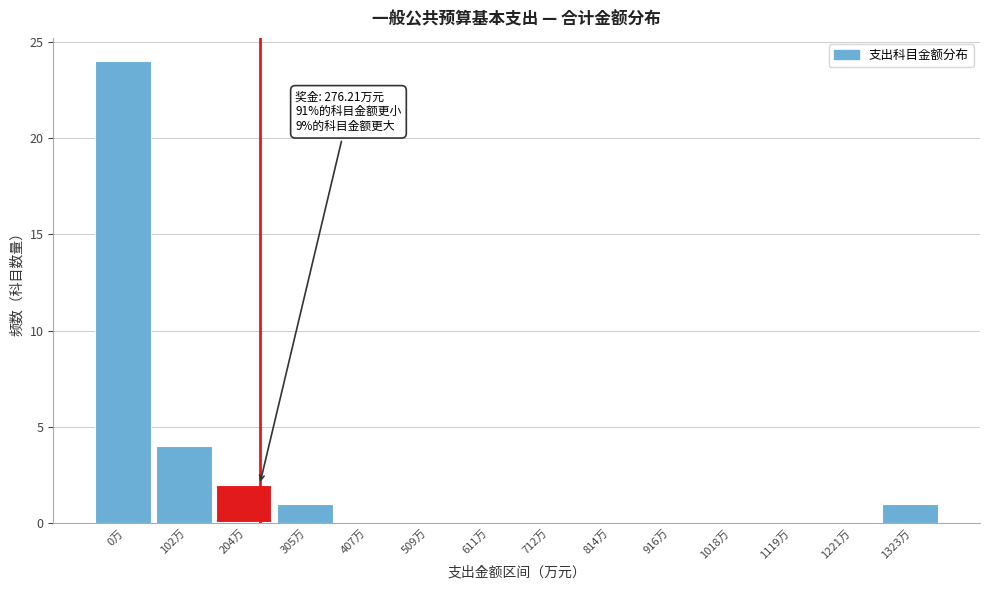

Reading left to right, extract all data points from this chart.

0万=24	102万=4	204万=2	305万=1	407万=0	509万=0	611万=0	712万=0	814万=0	916万=0	1018万=0	1119万=0	1221万=0	1323万=1